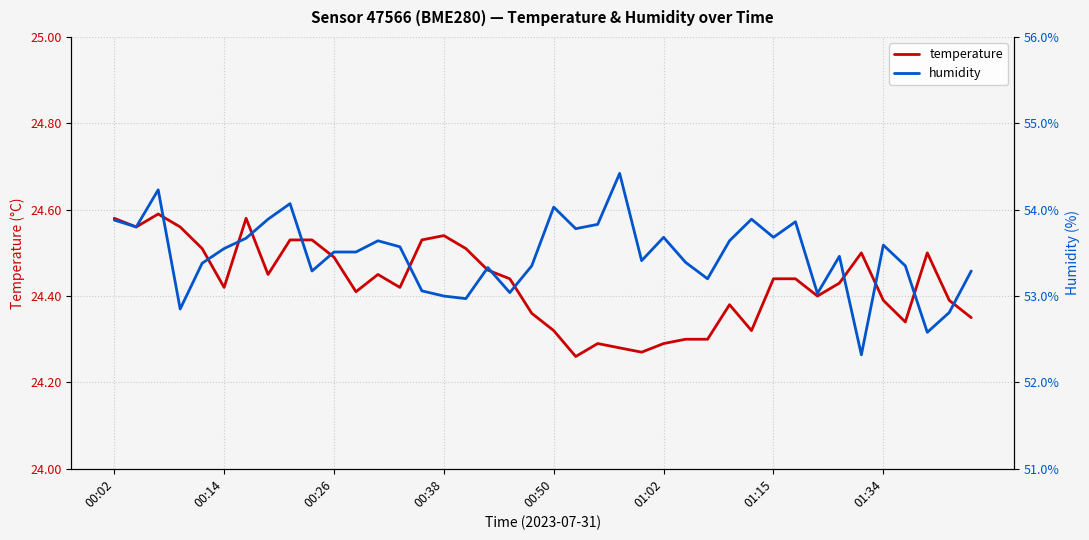

What is the smallest value displayed?

24.3